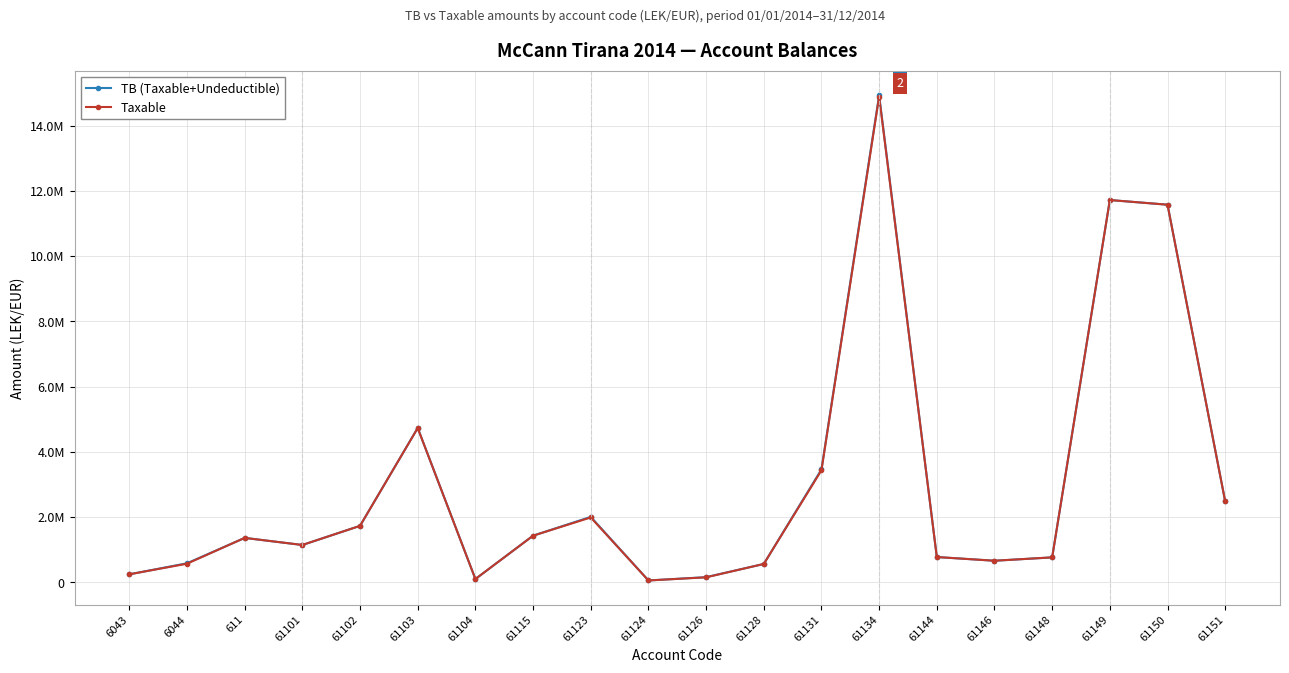

True or false: TB (Taxable+Undeductible) and Taxable cross at least once.

False